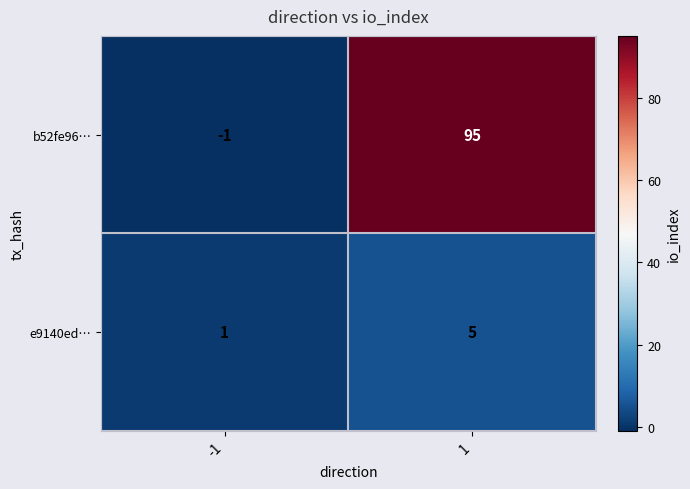

How many data points in b52fe96… are less than 95?

1